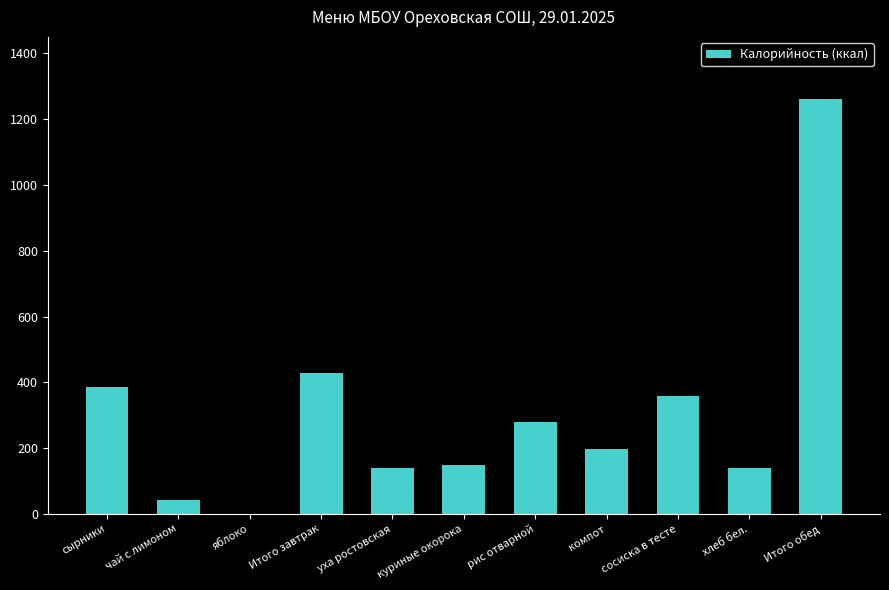

The chart shows a value of 139 at уха ростовская. True or false?

True